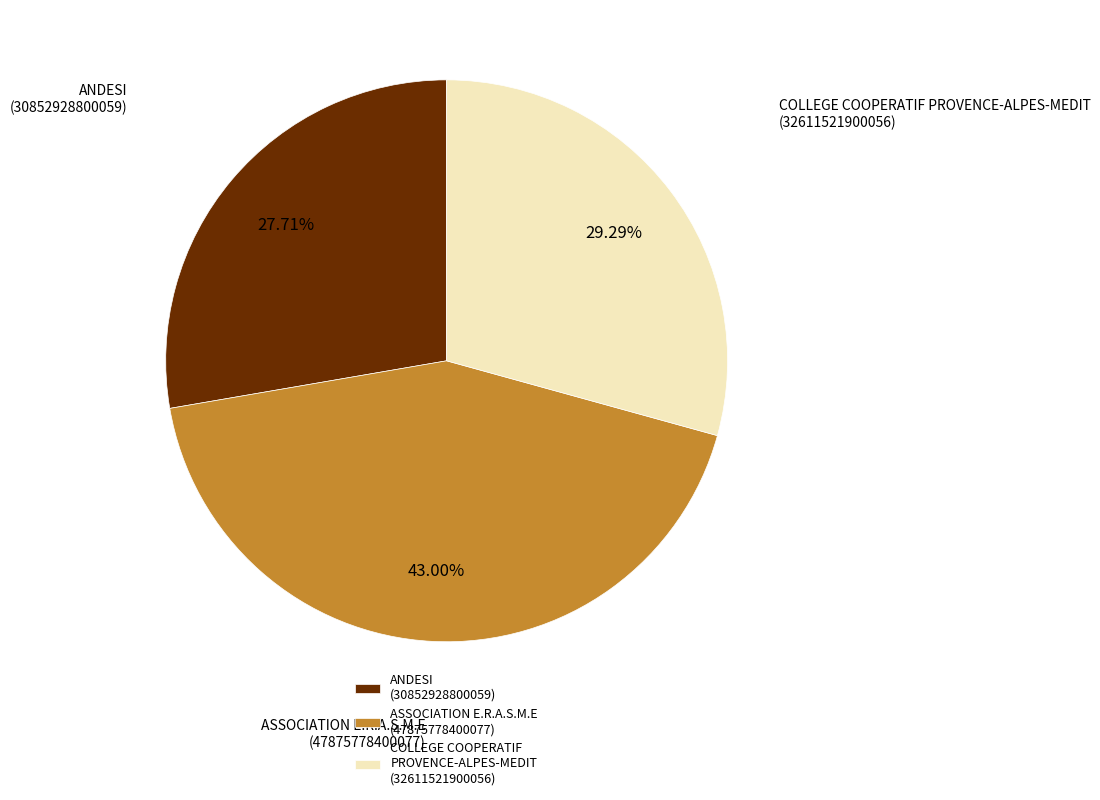

What is the largest slice in the pie chart?

ASSOCIATION E.R.A.S.M.E